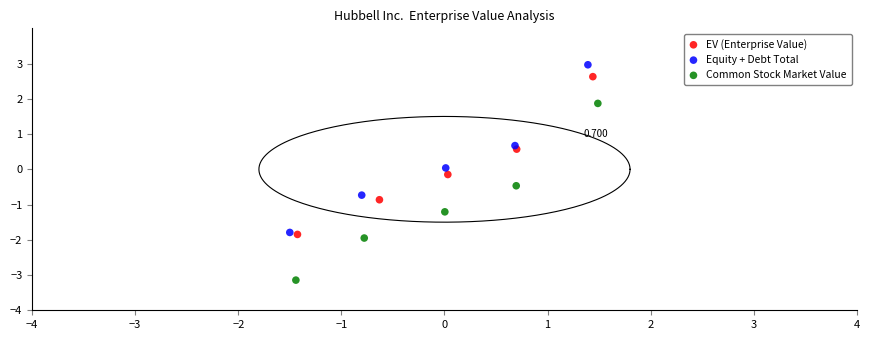

Which series has the widest spread of Y values?

Common Stock Market Value